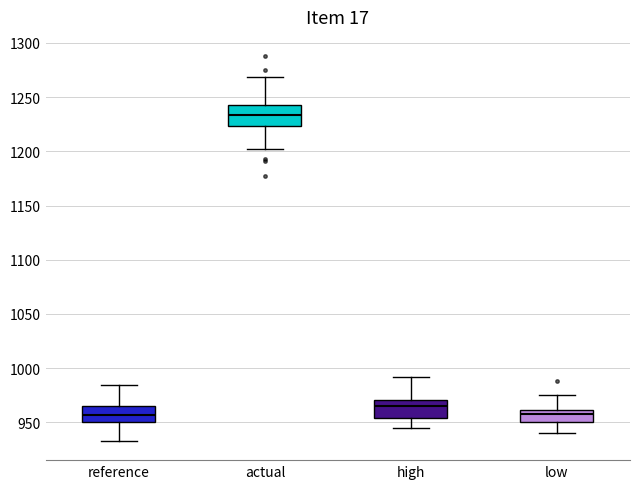

Reading left to right, read every box against the y-axis: the position of its median line, the range the box covers, and the ends of its whiskers. The values are not printed on the chart, so give them approximately, as read against the axis.

reference: median 955, box 950 to 965, whiskers 935 to 985
actual: median 1235, box 1225 to 1240, whiskers 1200 to 1270
high: median 965, box 955 to 970, whiskers 945 to 990
low: median 960 (just below the box's upper edge), box 950 to 960, whiskers 940 to 975